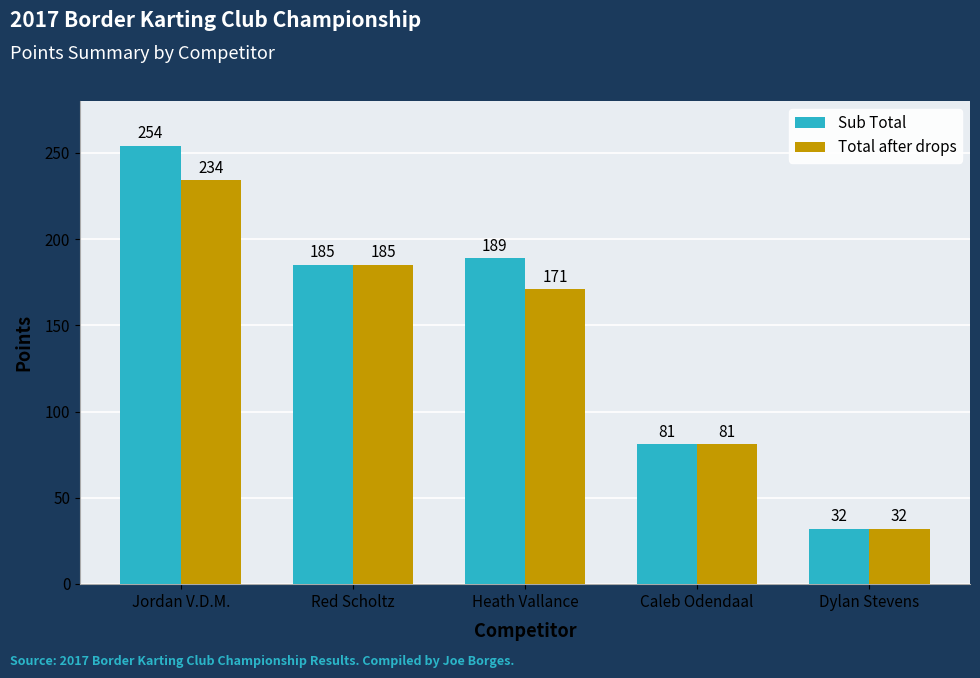

What is the label of the 4th bar from the left?

Caleb Odendaal